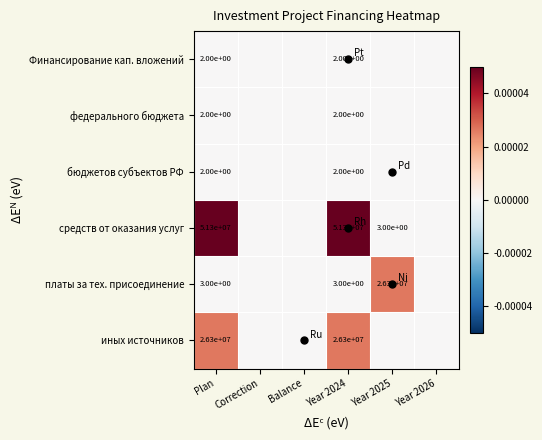

Count the number of categories in the chart.

6